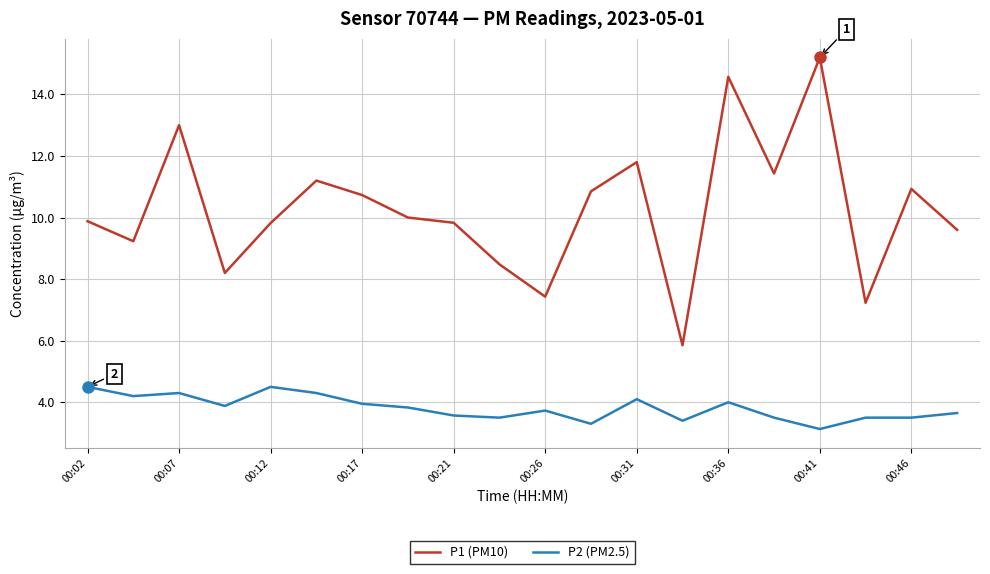

What is the maximum value for P1 (PM10)?

15.2